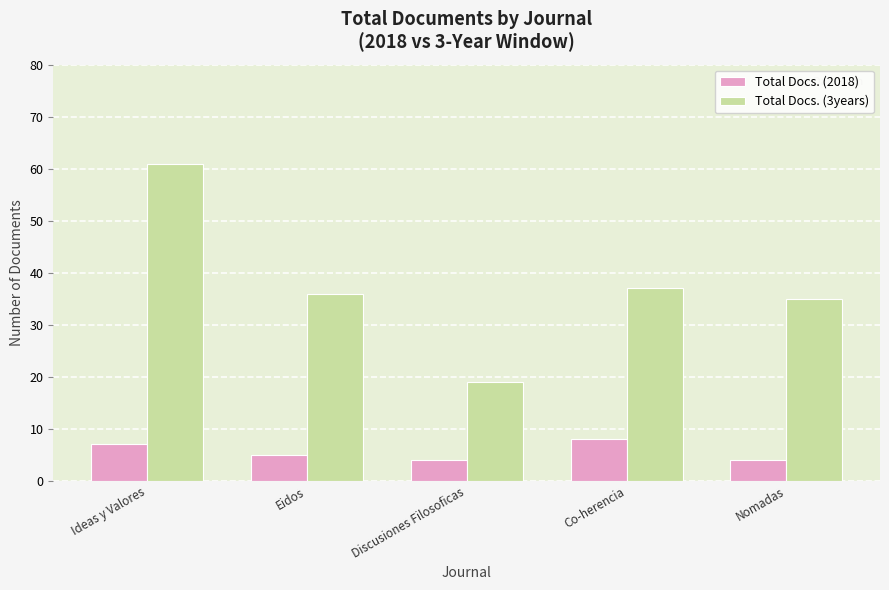

Which series changed the most between Ideas y Valores and Eidos?

Total Docs. (3years)